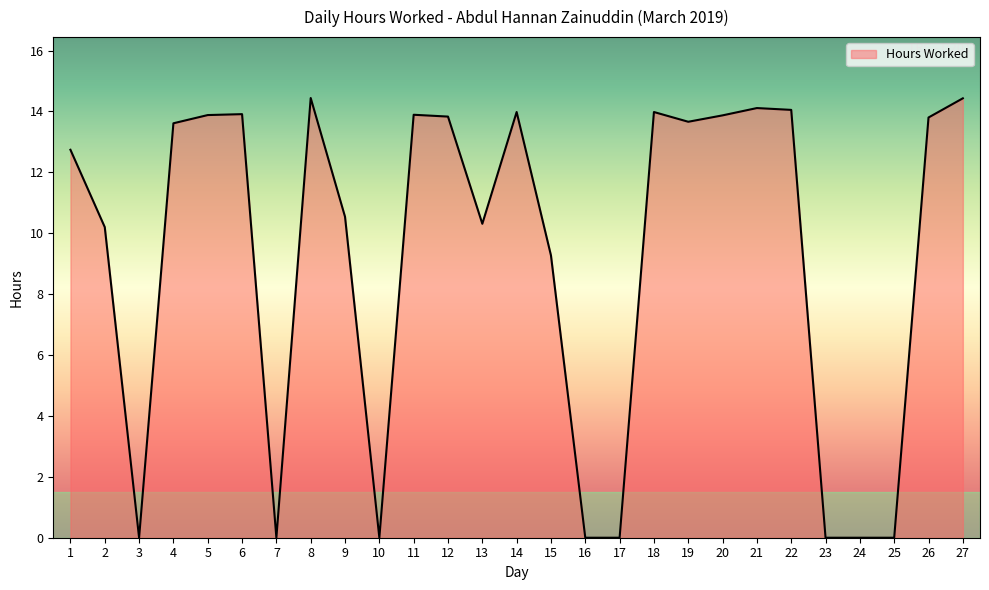

What is the difference between the values at 10 and 20?

13.9